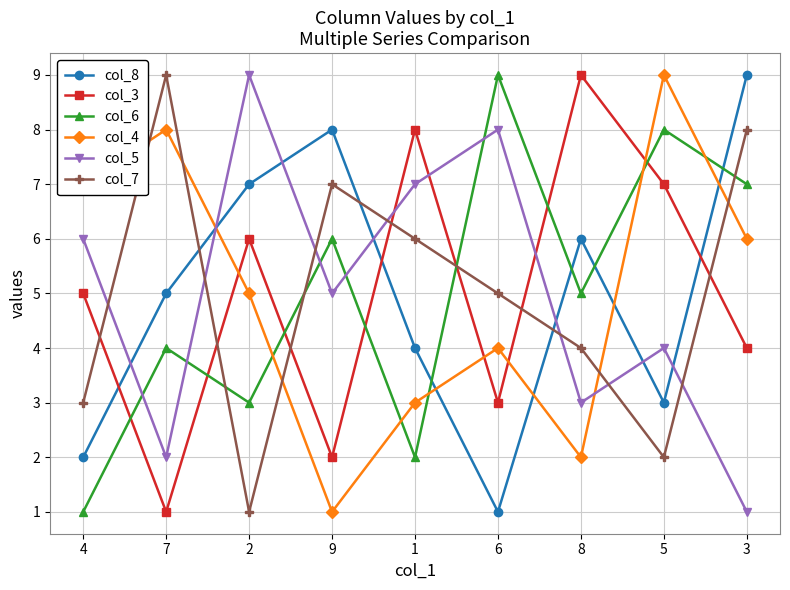

Count the number of data series in this chart.

6